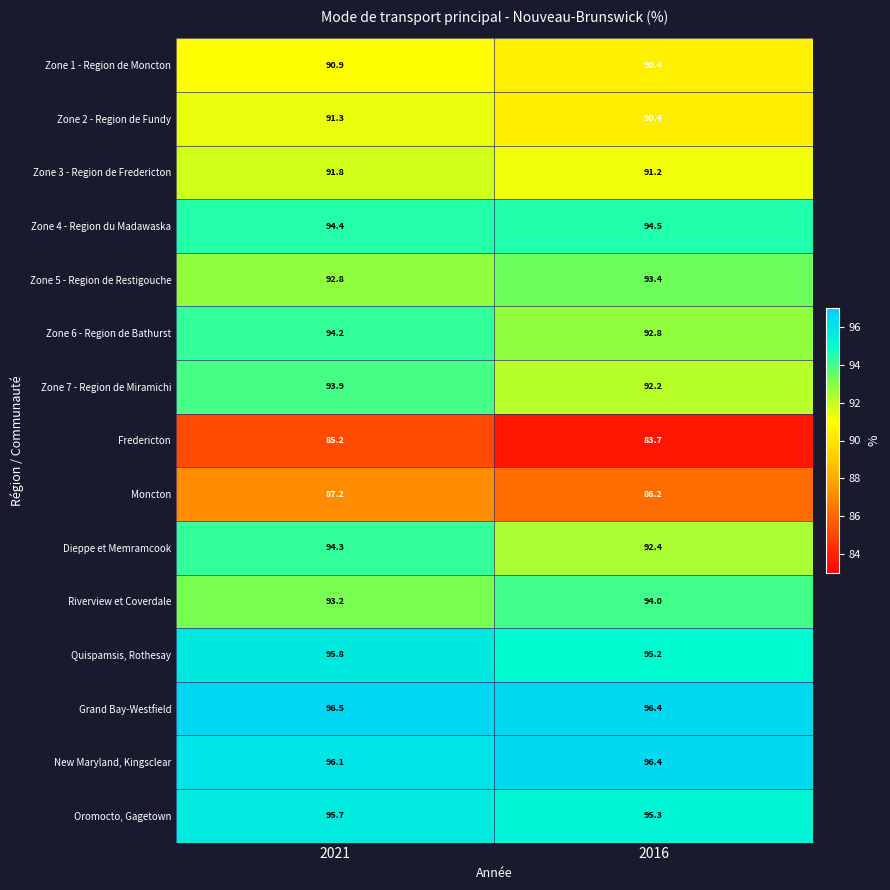

Is it true that Zone 6 - Region de Bathurst equals 92.8 at 2016?

True